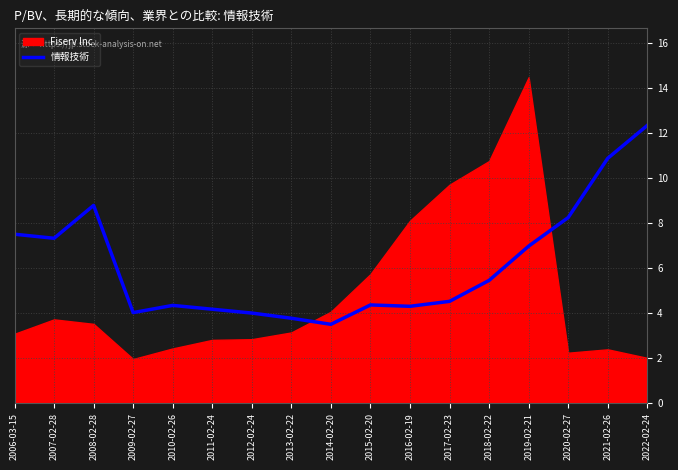

The chart shows a value of 7.3 at 2007-02-28. True or false?

True